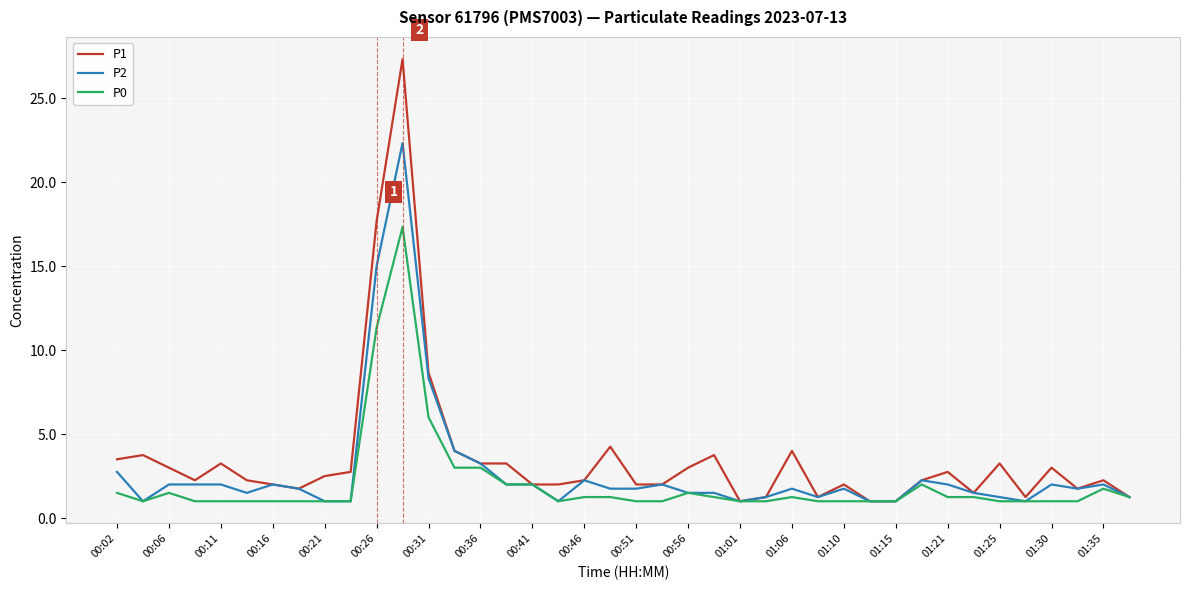

What is the minimum value shown in the chart?

1.0